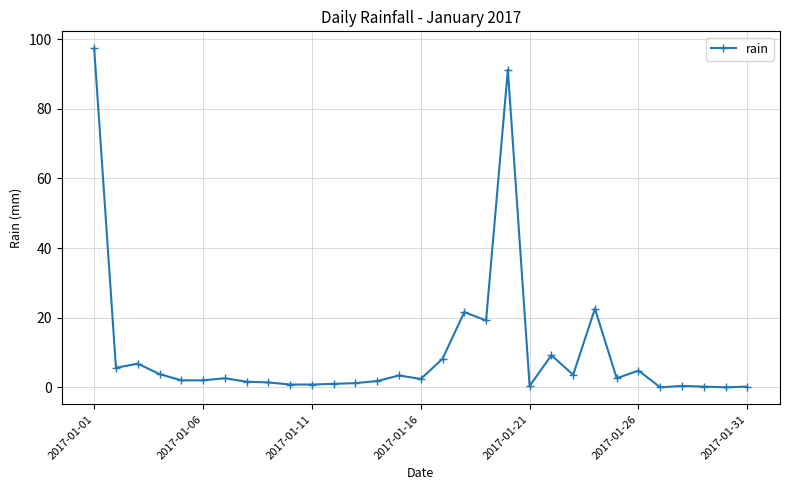

What is the value of the 15th point from the left?

3.4